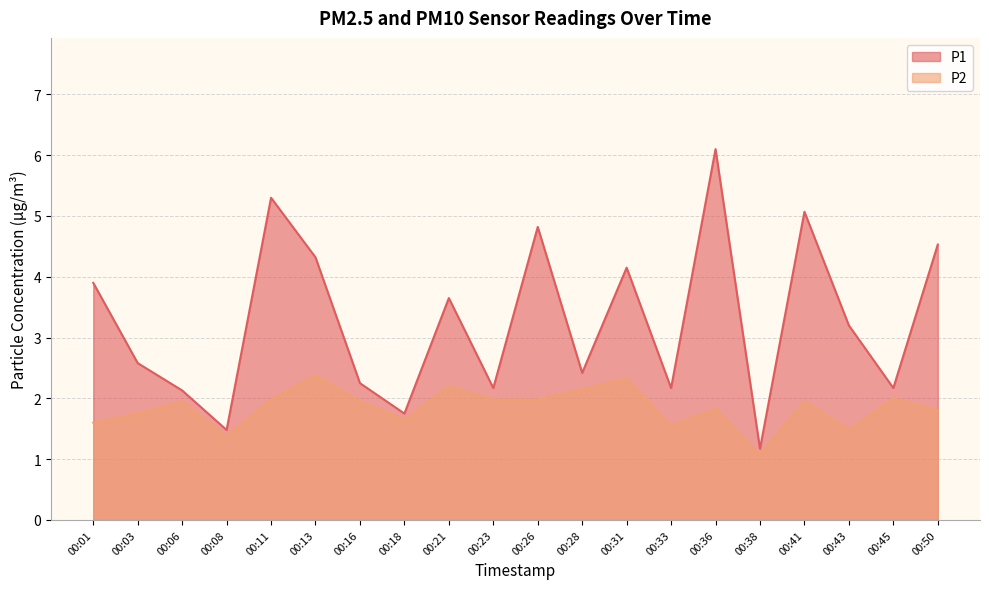

How many data points does each series have?

20